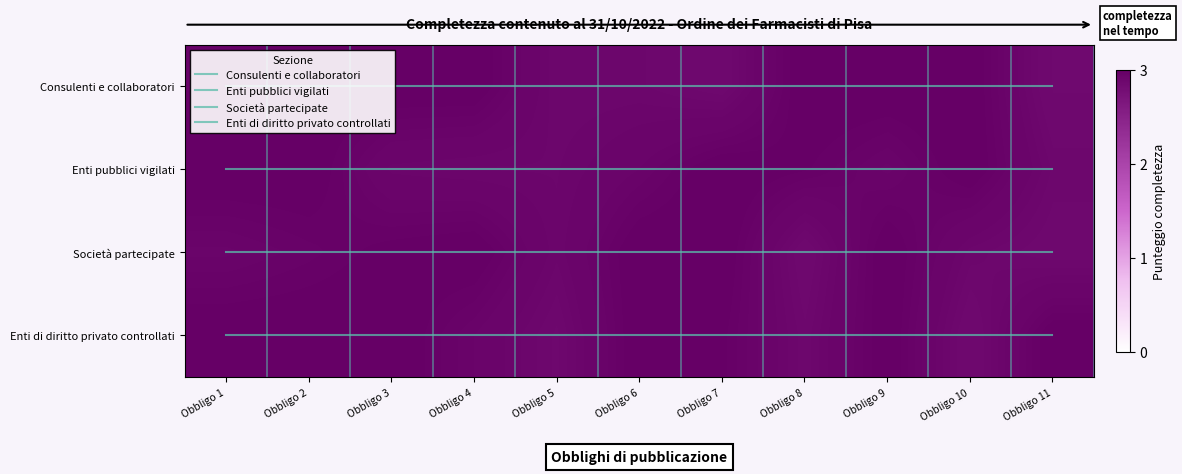

What is the maximum value shown in the chart?

3.0